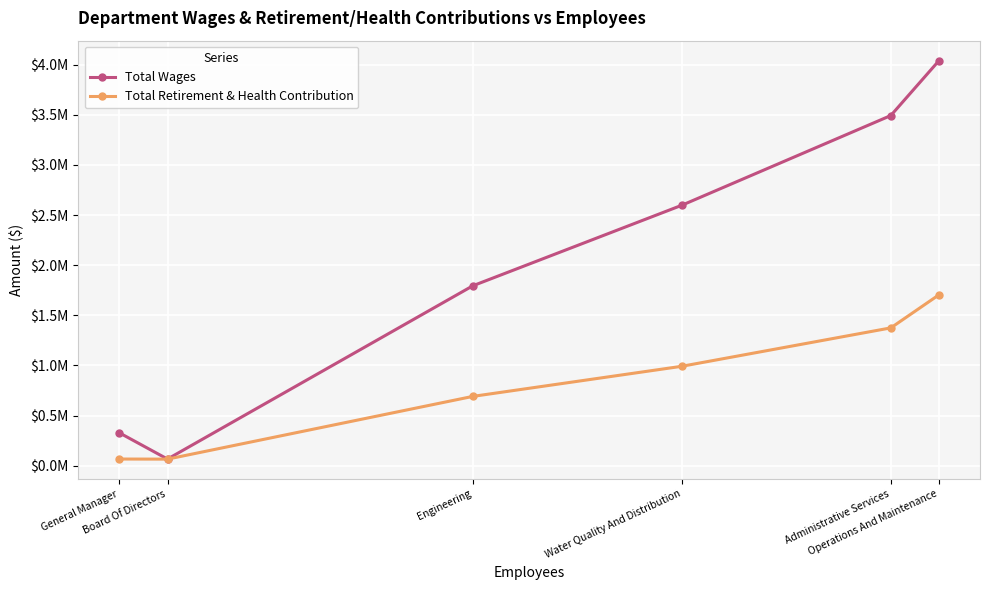

What is the spread (max minus min) of values at Board Of Directors?

718